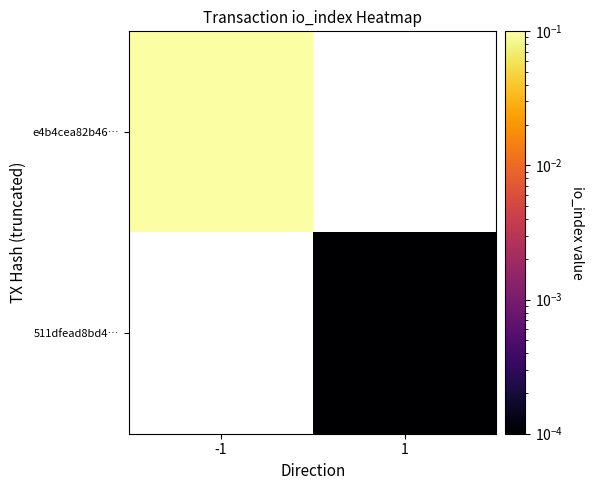

Which label corresponds to the smallest value in the chart?

1